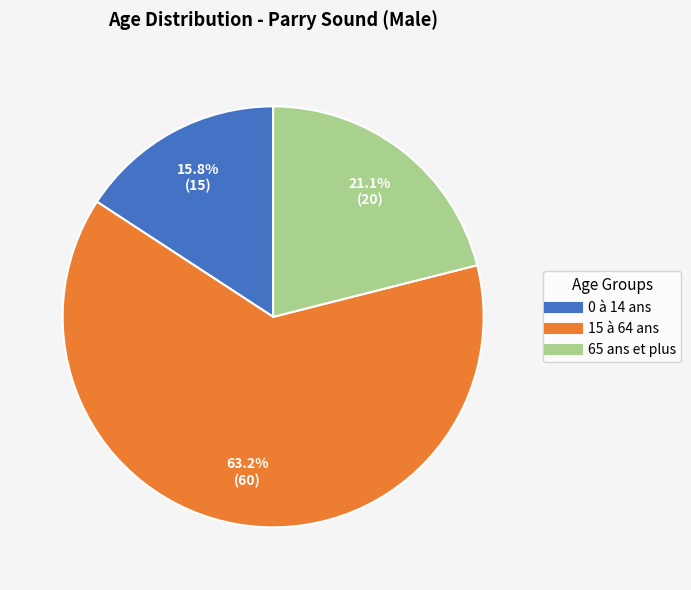

Does 15 à 64 ans represent more than half of the total?

Yes